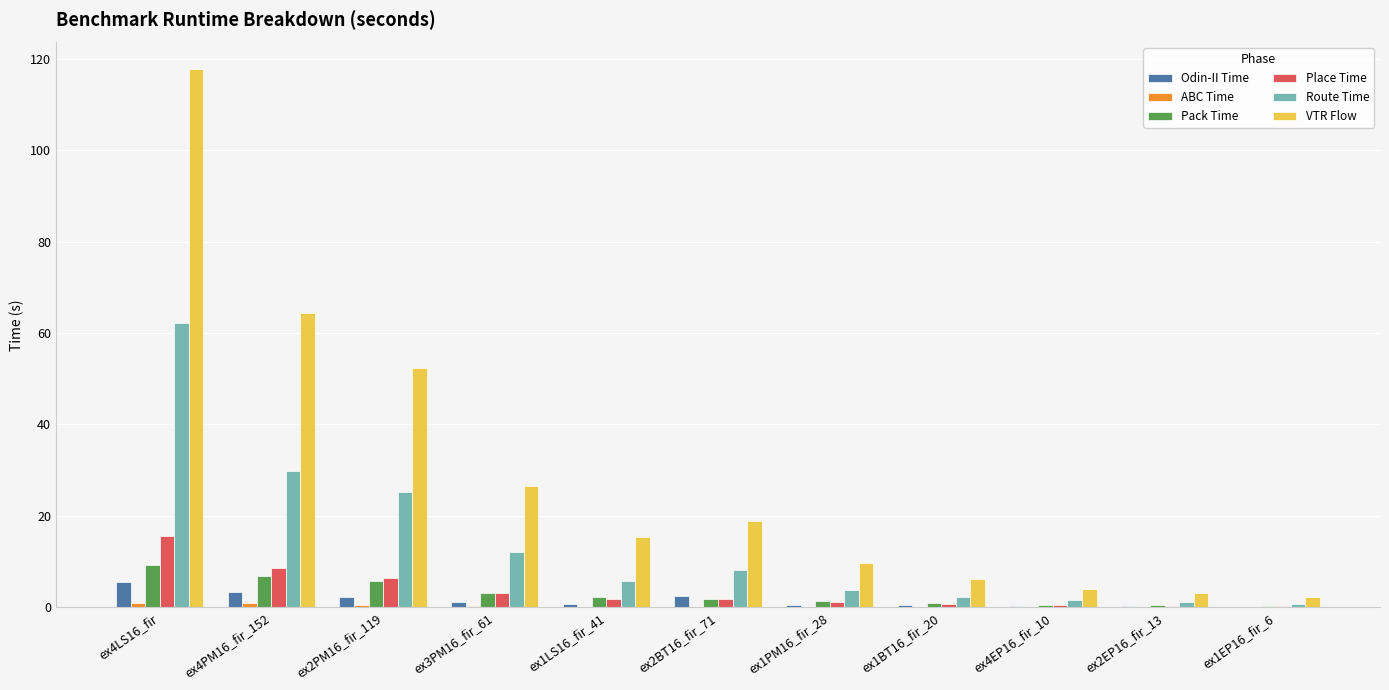

What is the sum of all Place Time values?

40.1